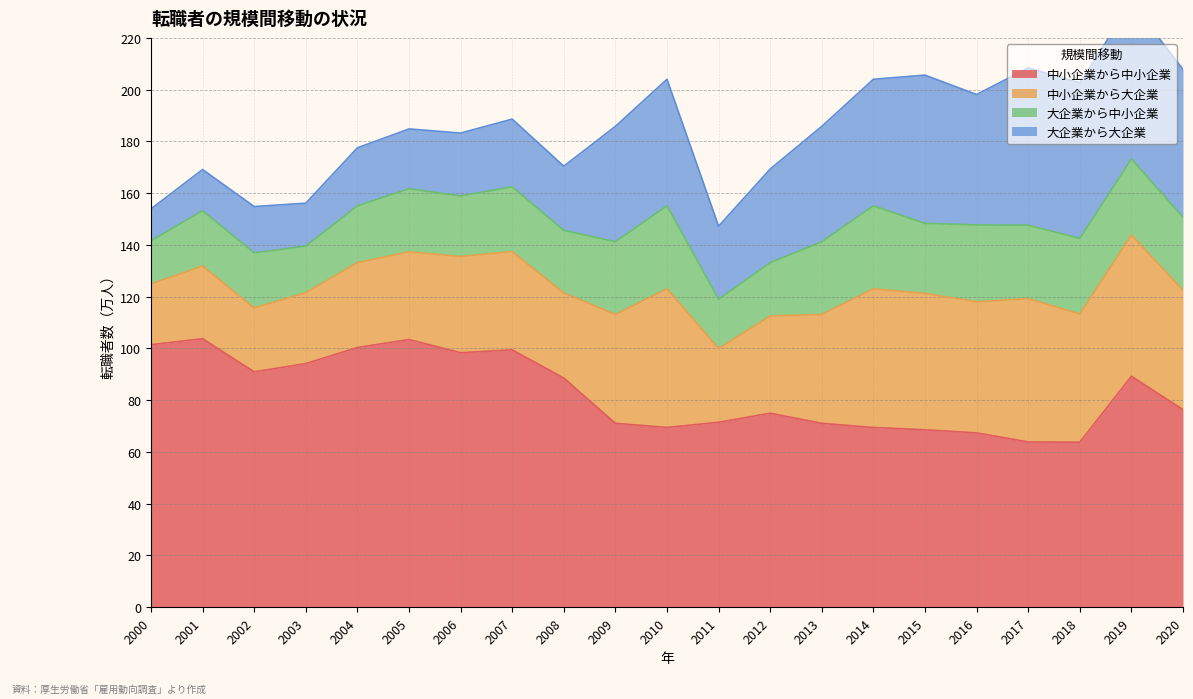

True or false: 中小企業から中小企業 and 大企業から大企業 cross at least once.

False